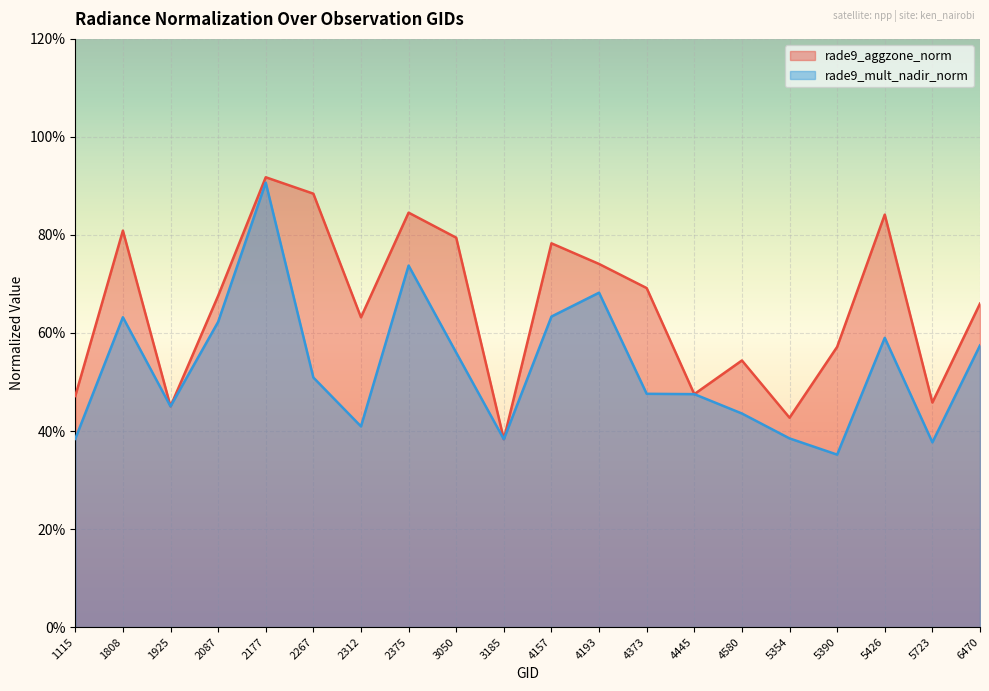

Reading right to left, list all the values displayed in this chart.

rade9_aggzone_norm: 0.7	0.5	0.8	0.6	0.4	0.5	0.5	0.7	0.7	0.8	0.4	0.8	0.8	0.6	0.9	0.9	0.7	0.5	0.8	0.5
rade9_mult_nadir_norm: 0.6	0.4	0.6	0.4	0.4	0.4	0.5	0.5	0.7	0.6	0.4	0.6	0.7	0.4	0.5	0.9	0.6	0.5	0.6	0.4